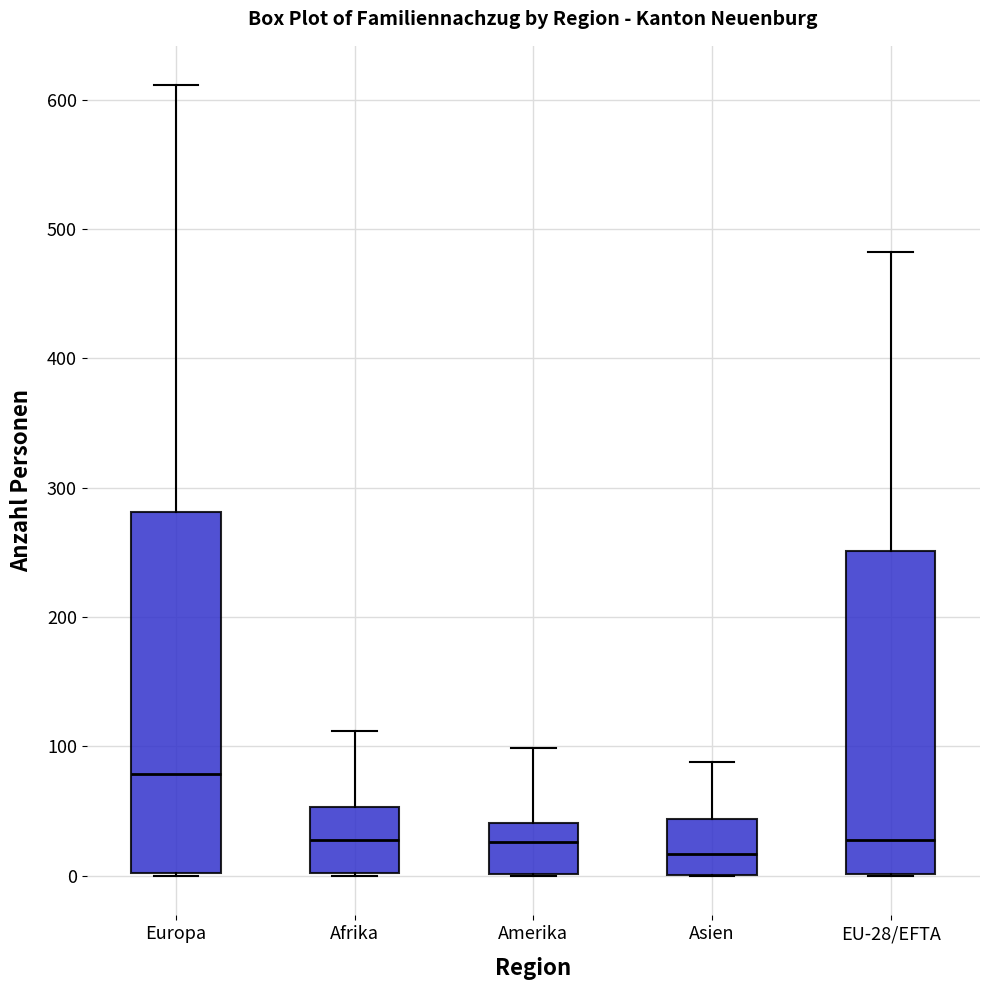

Reading left to right, read every box against the y-axis: the position of its median line, the range the box covers, and the ends of its whiskers. The values are not printed on the chart, so give them approximately, as read against the axis.

Europa: median 80, box 0 to 280, whiskers 0 to 610
Afrika: median 30, box 0 to 50, whiskers 0 to 110
Amerika: median 30, box 0 to 40, whiskers 0 to 100
Asien: median 20, box 0 to 40, whiskers 0 to 90
EU-28/EFTA: median 30, box 0 to 250, whiskers 0 to 480